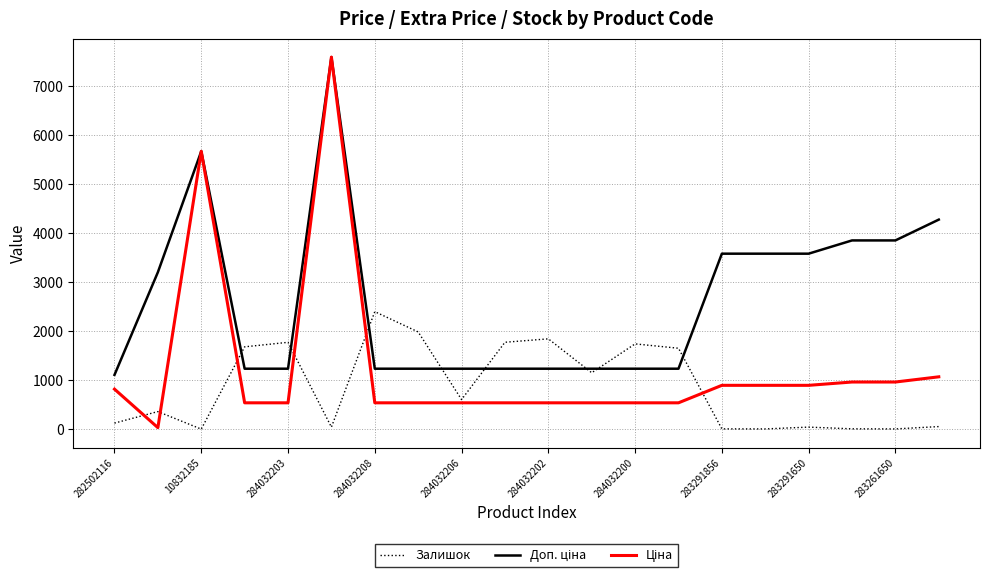

What is the greatest value displayed?

7596.5